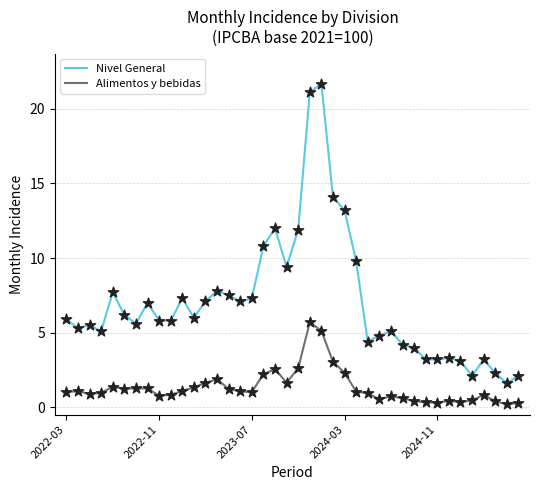

Which series has the largest range (max minus min)?

Nivel General